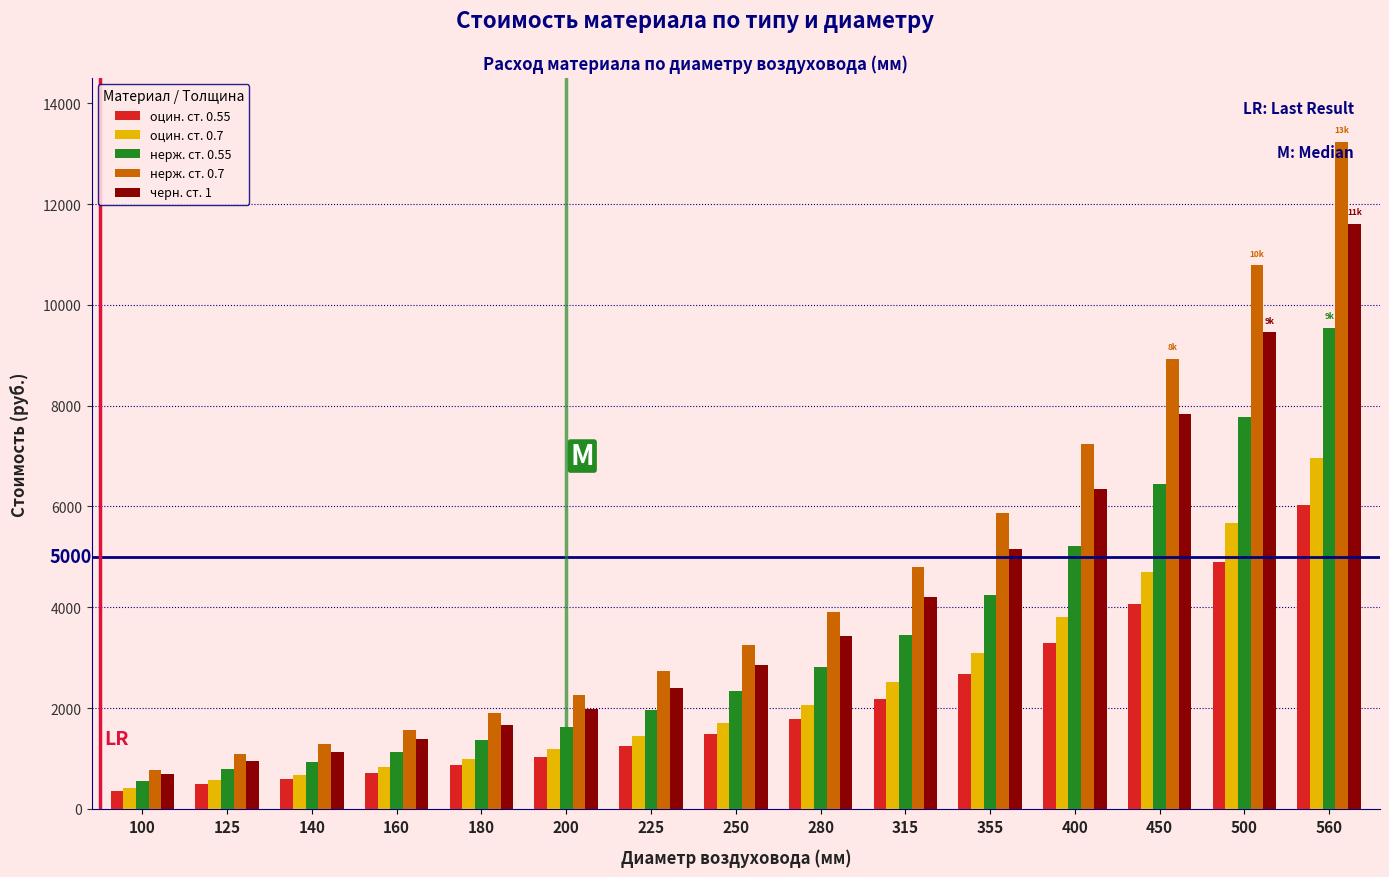

What is the minimum value for нерж. ст. 0.7?

780.1